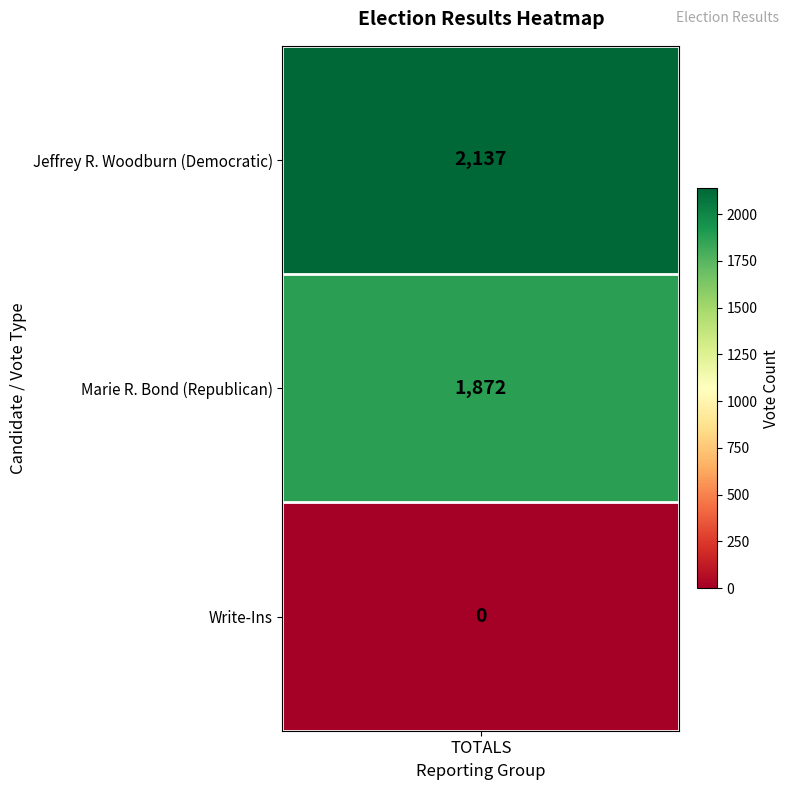

How many positive values are there?

2